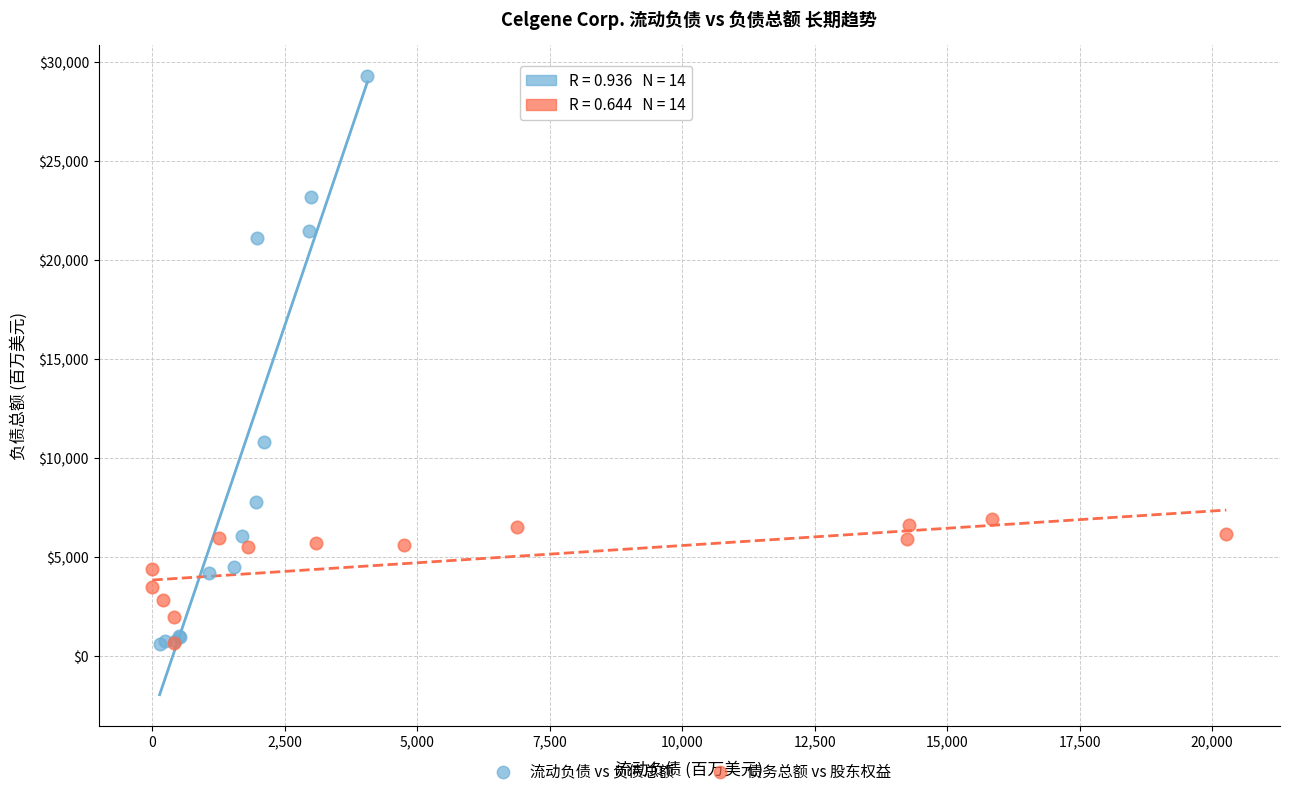

Which series has the largest Y range (max minus min)?

流动负债 vs 负债总额